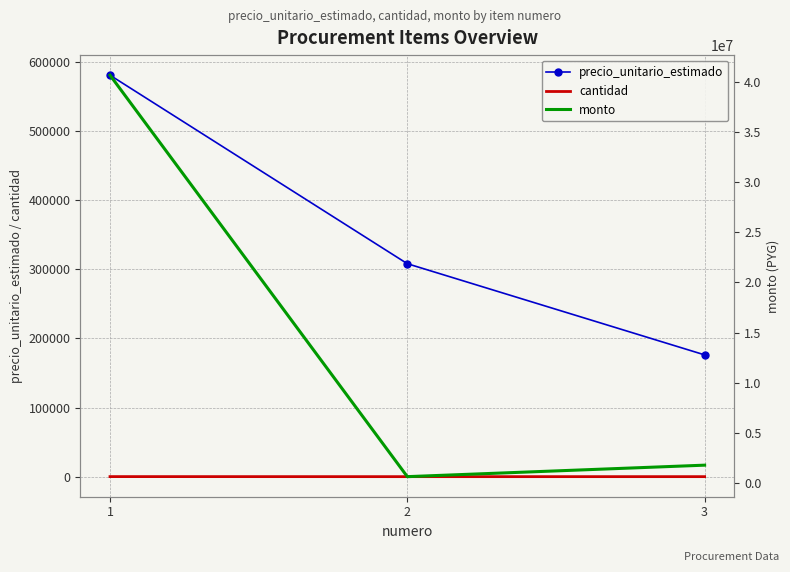

Reading left to right, what are all the values shown in this chart?

precio_unitario_estimado: 1=581155	2=308260	3=176275
cantidad: 1=70	2=2	3=10
monto: 1=40680850	2=616520	3=1762750